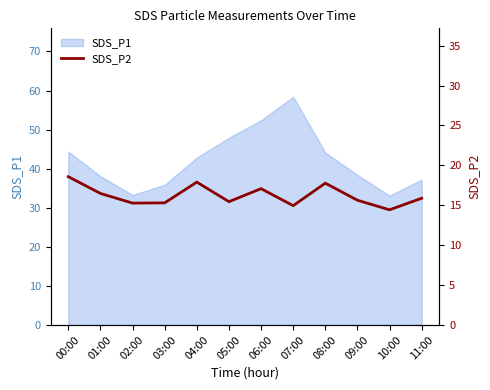

Does the chart have visible grid lines?

No